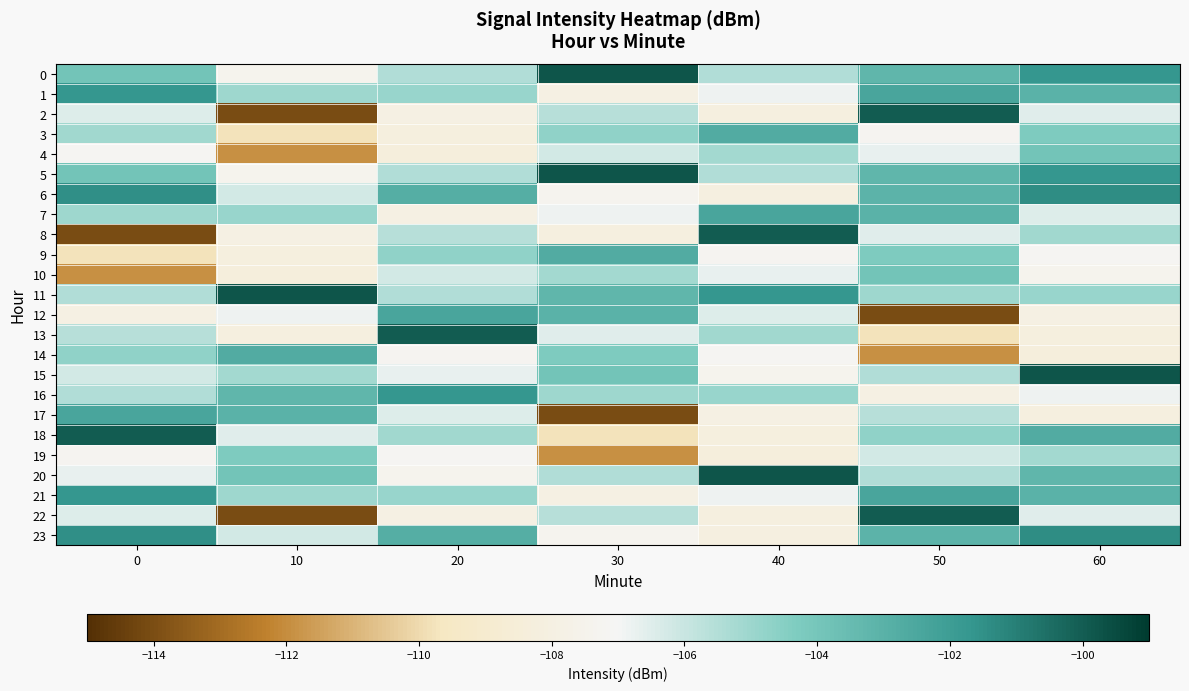

What is the total value across all series at 20?

-2532.6